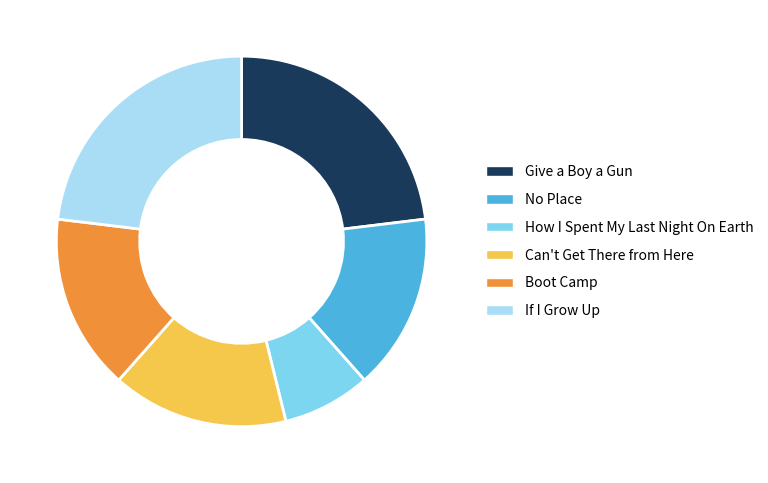

Do If I Grow Up and Boot Camp together represent more than half of the pie?

No